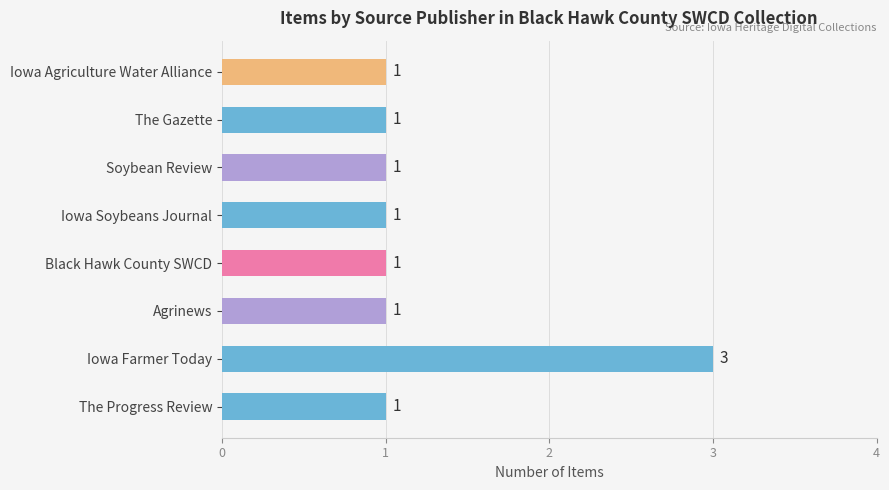

Does the chart contain any negative values?

No